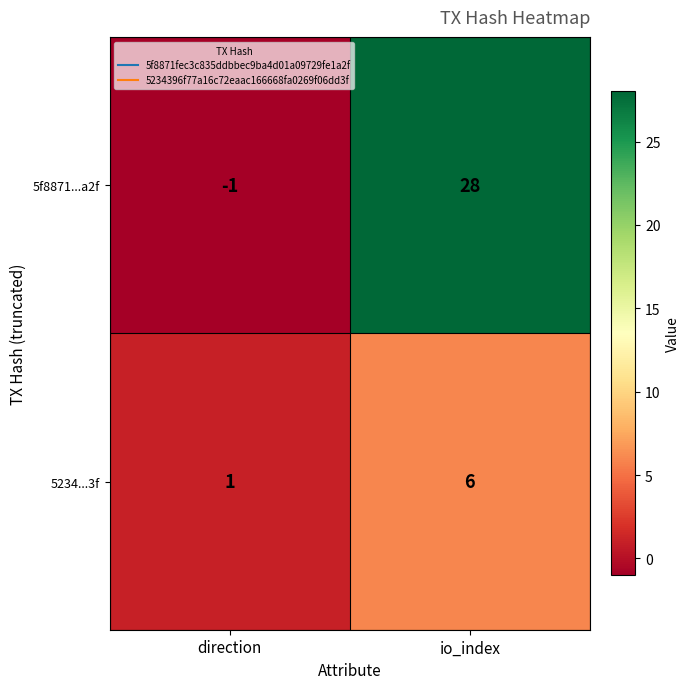

Reading left to right, transcribe all the data shown in this chart.

5f8871...a2f: direction=-1	io_index=28
5234...3f: direction=1	io_index=6